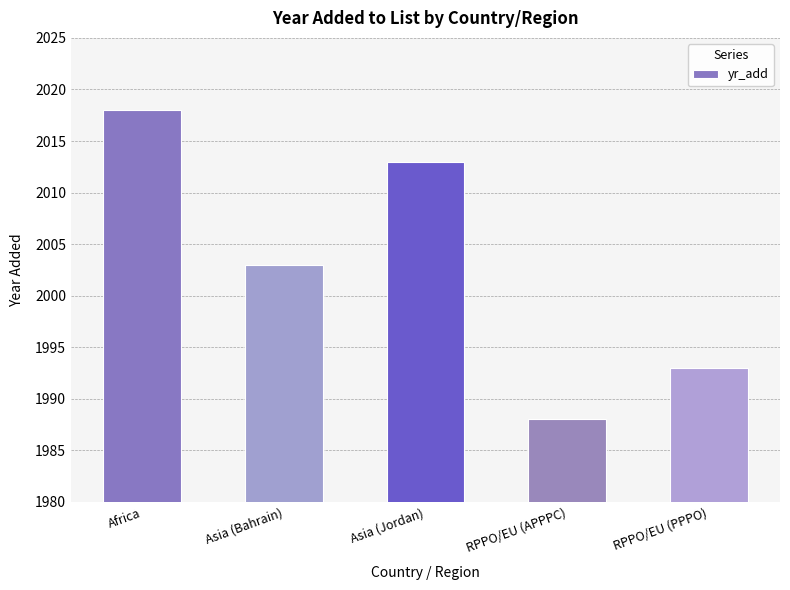

Rank the categories by value from lowest to highest.

RPPO/EU (APPPC), RPPO/EU (PPPO), Asia (Bahrain), Asia (Jordan), Africa